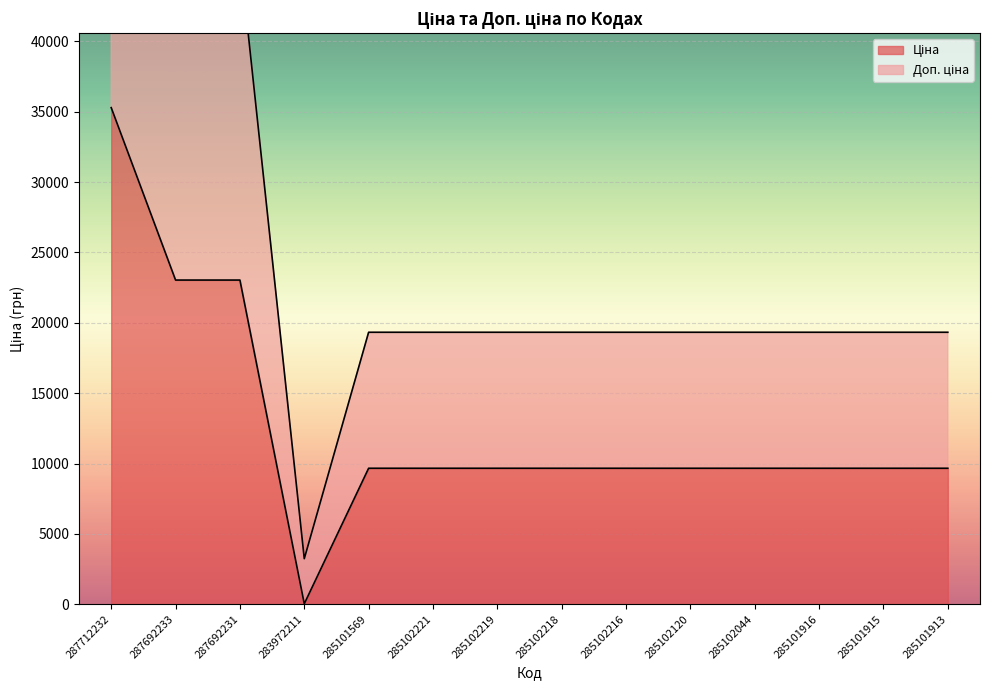

Which category has the lowest value across all series?

283972211